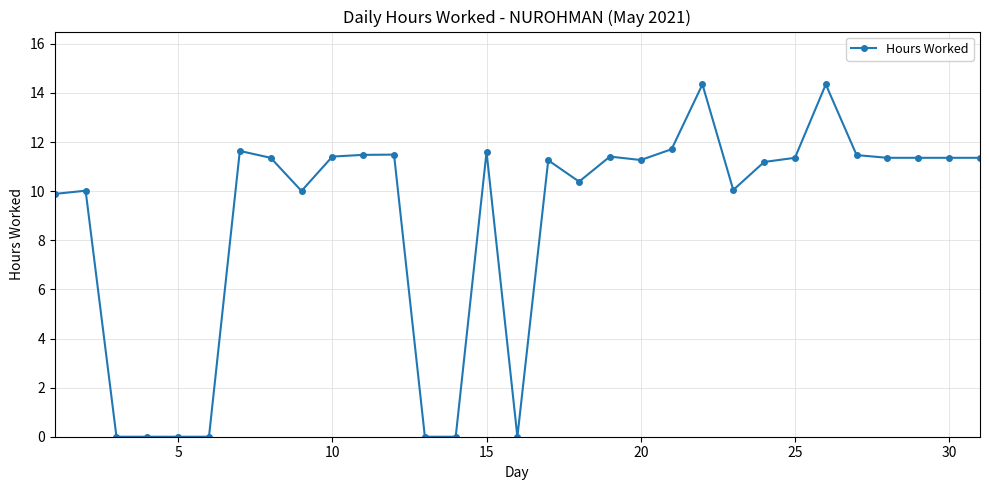

What is the average value?

8.8